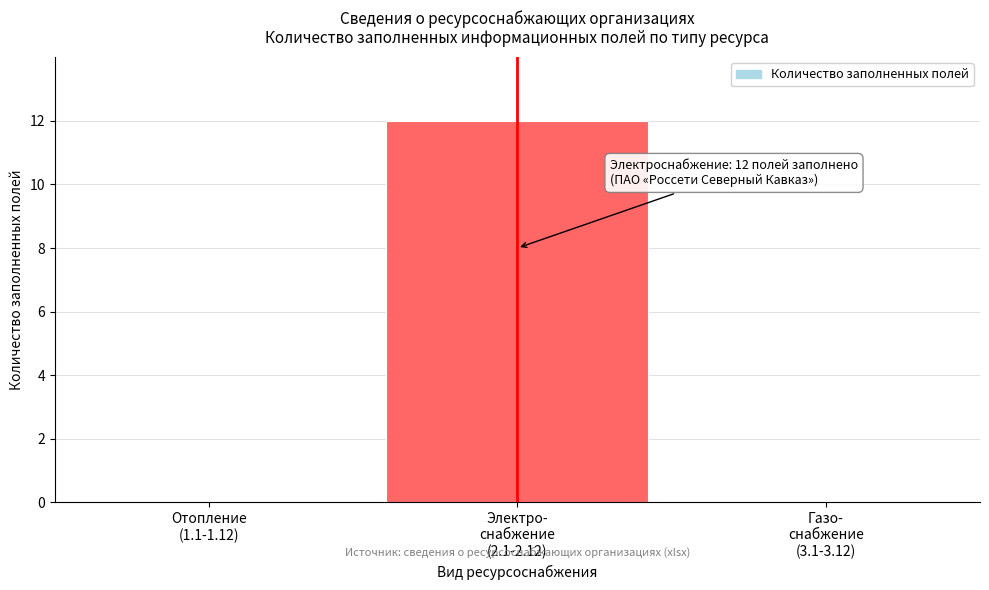

What is the sum of all values?

12